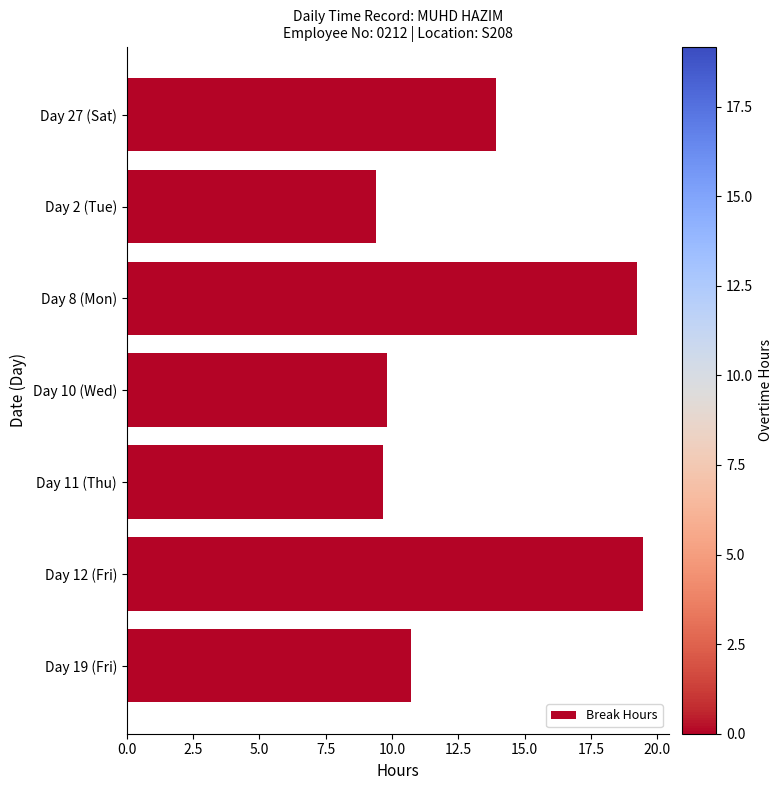

Is it true that the value at Day 10 (Wed) is 4.6?

False